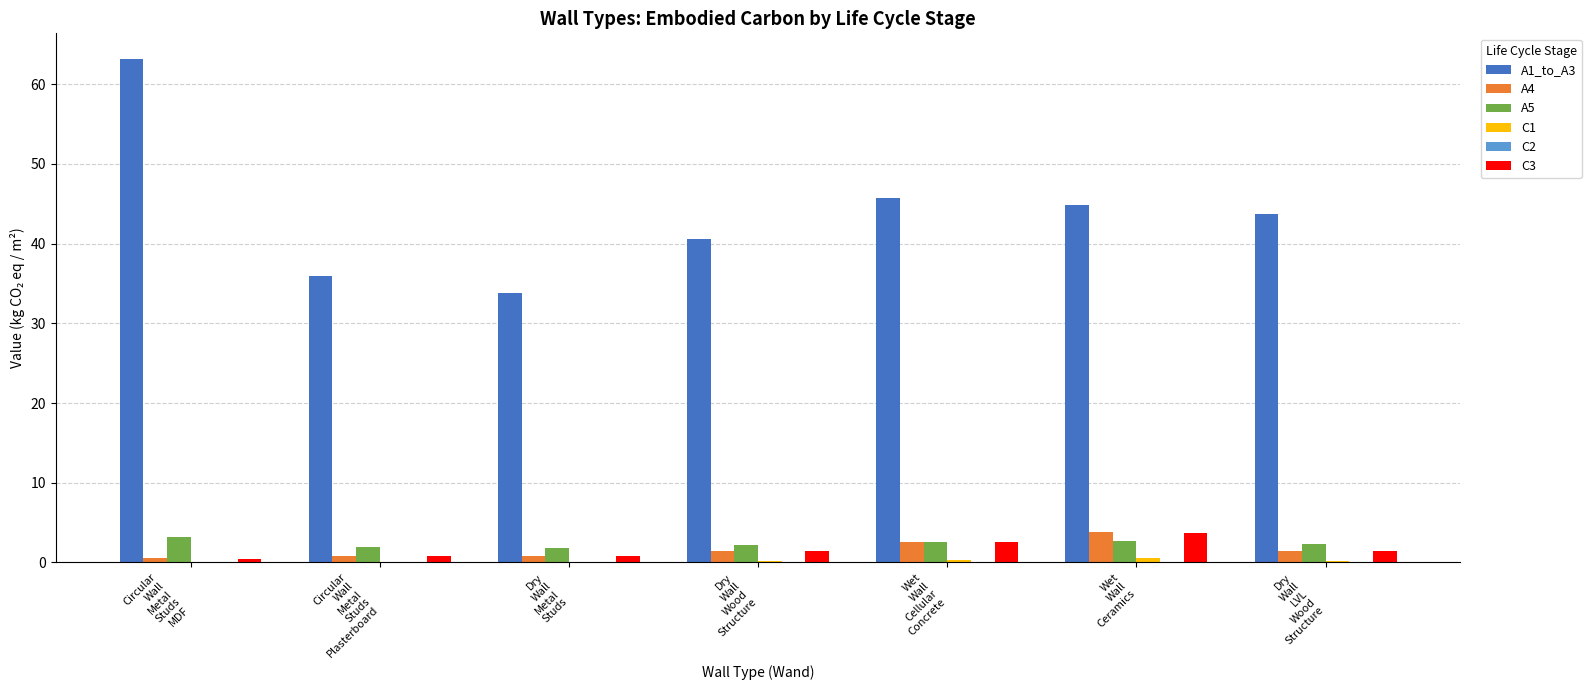

What is the sum of all A5 values?

16.7